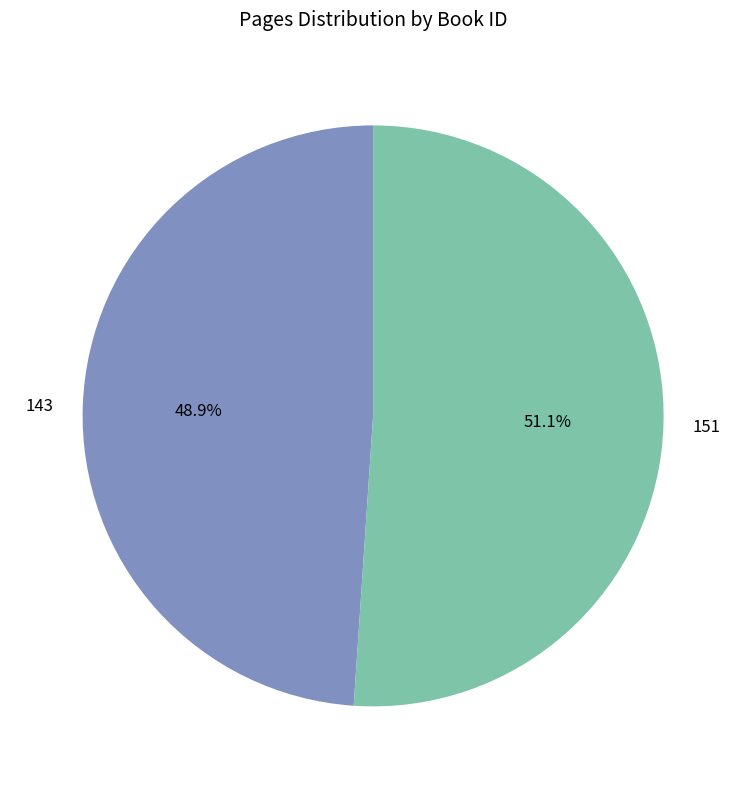

Approximately how many times larger is the value at 151 compared to 143?

1.0